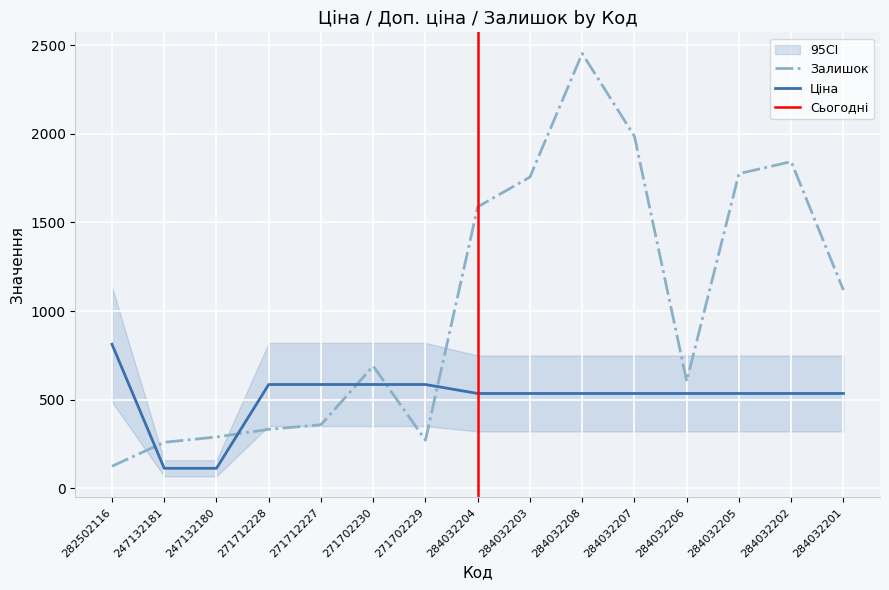

List the labels in order of Залишок value, smallest first.

282502116, 247132181, 271702229, 247132180, 271712228, 271712227, 284032206, 271702230, 284032201, 284032204, 284032203, 284032205, 284032202, 284032207, 284032208